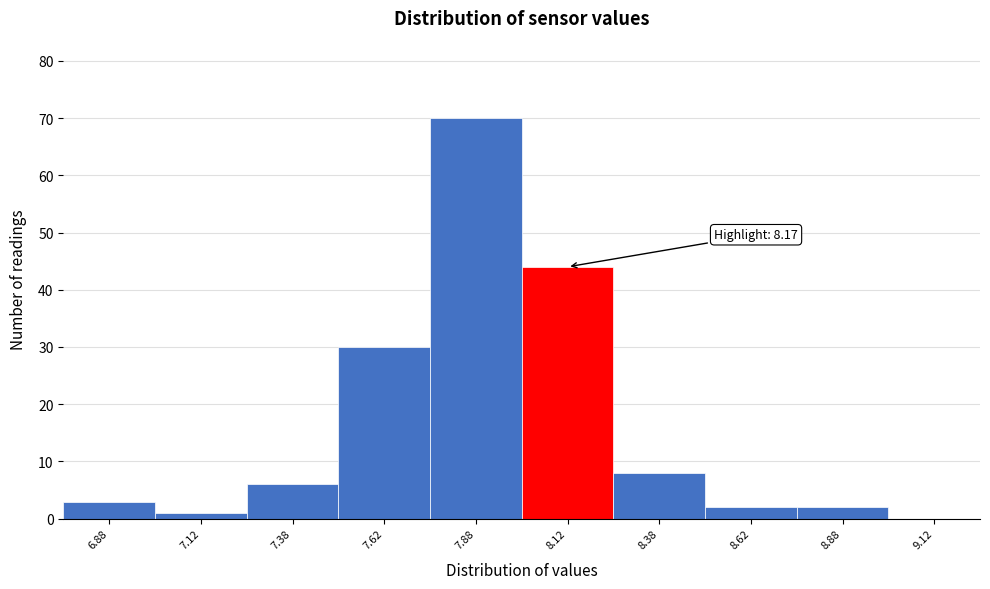

Reading left to right, extract all data points from this chart.

6.88=3	7.12=1	7.38=6	7.62=30	7.88=70	8.12=44	8.38=8	8.62=2	8.88=2	9.12=0